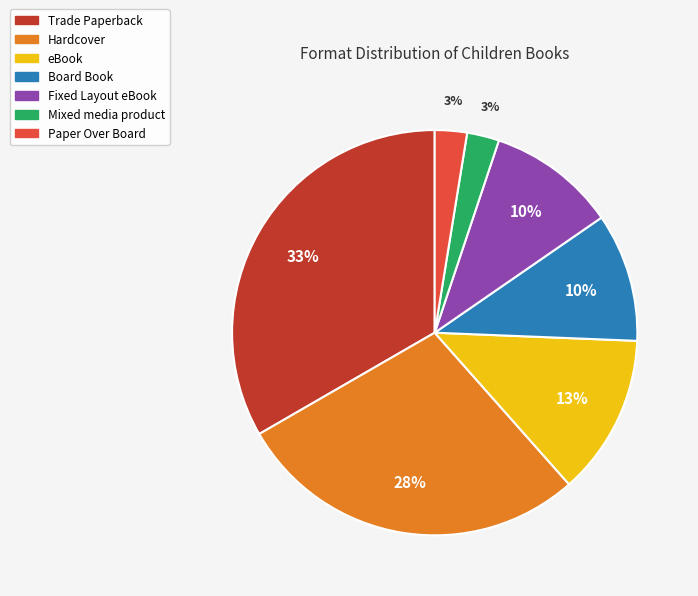

Does Trade Paperback account for over 50% of the chart?

No